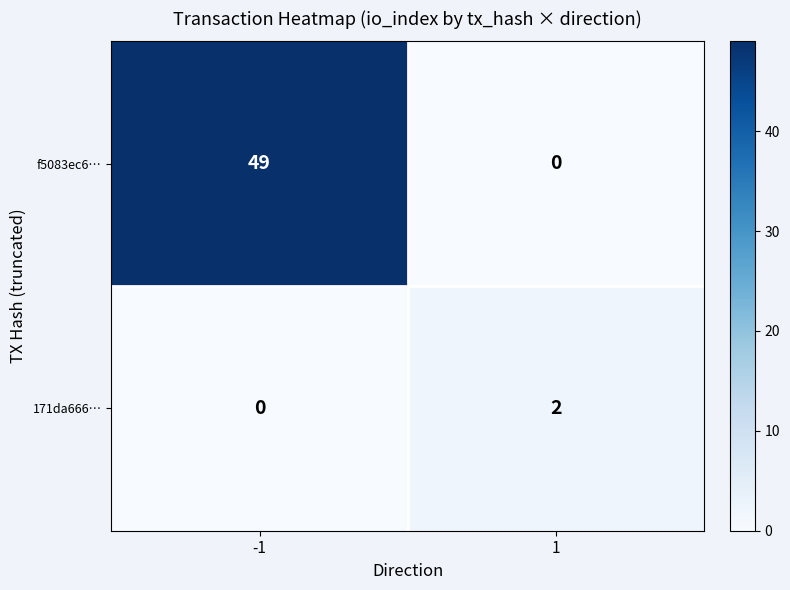

Which series has the widest spread of values?

f5083ec6…